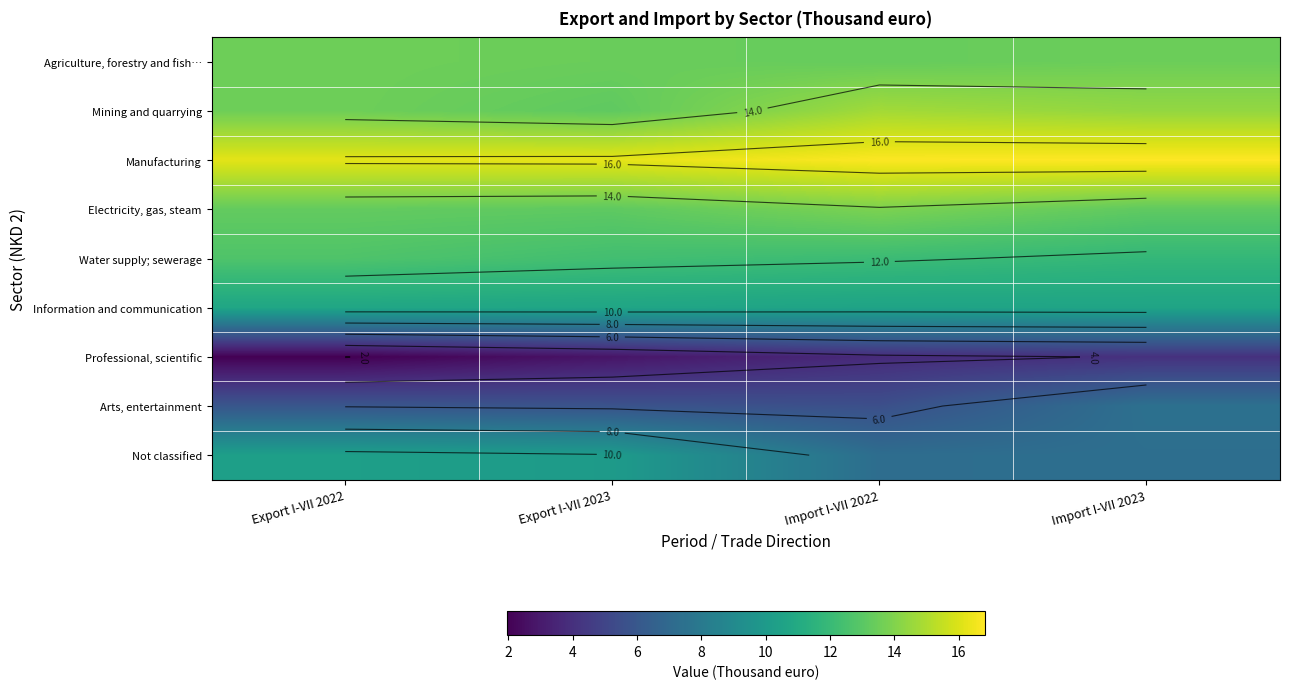

What is the spread (max minus min) of values at Import I-VII 2023?

12.8